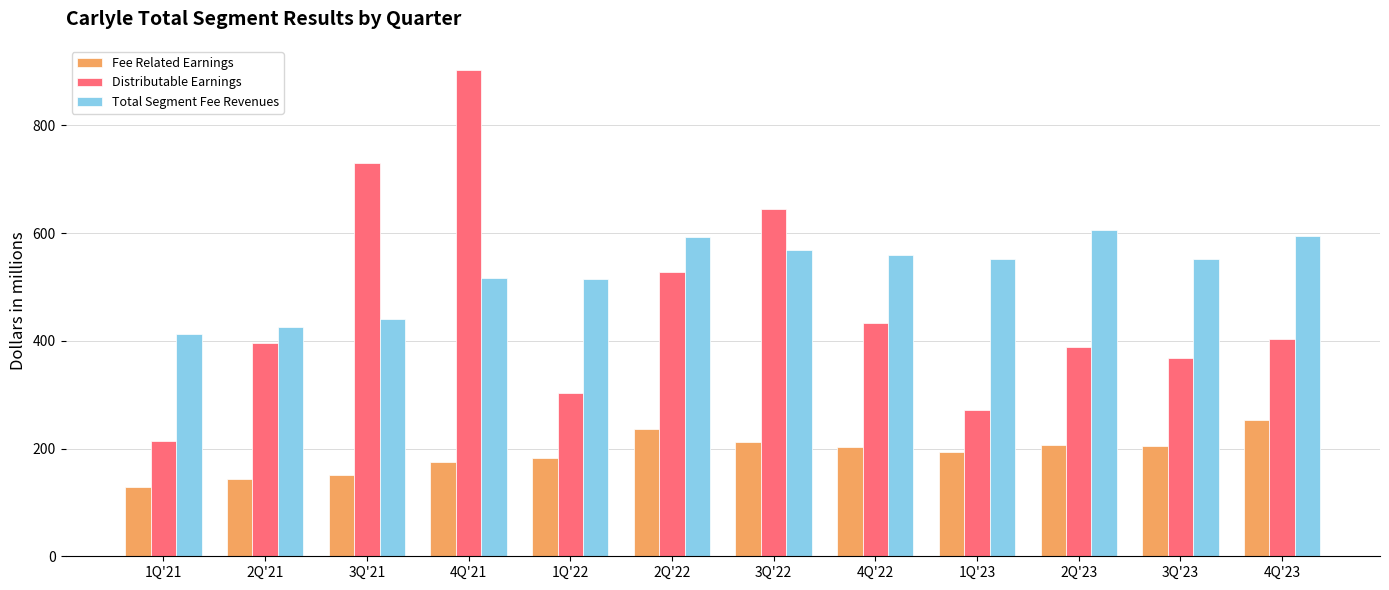

Is the value of Fee Related Earnings at 1Q'23 greater than the value of Total Segment Fee Revenues at 2Q'23?

No